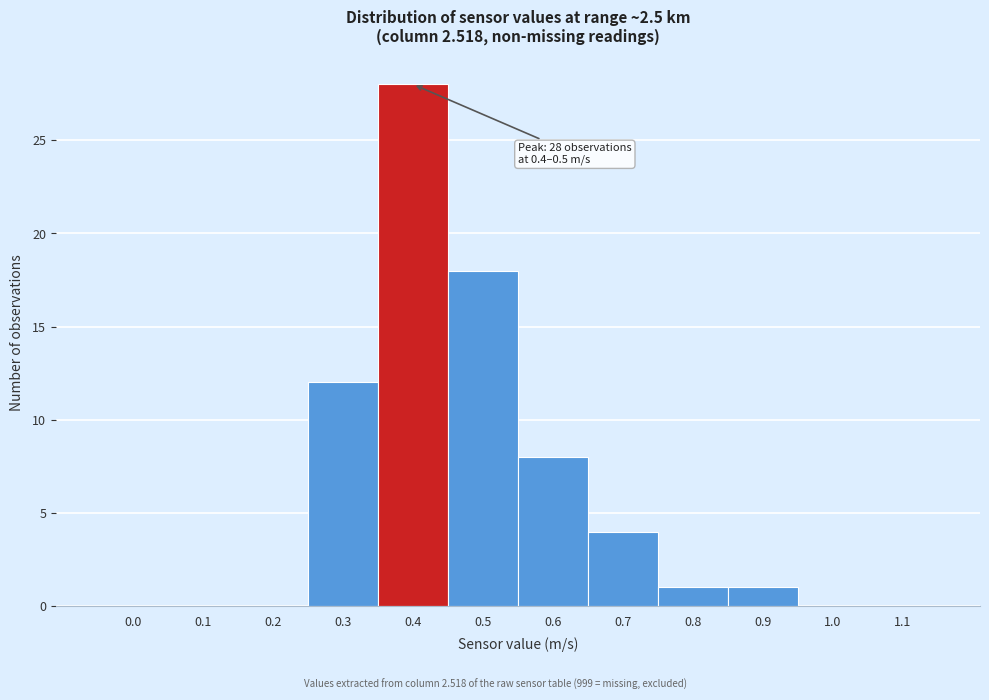

Reading right to left, extract all data points from this chart.

1.1=0	1.0=0	0.9=1	0.8=1	0.7=4	0.6=8	0.5=18	0.4=28	0.3=12	0.2=0	0.1=0	0.0=0